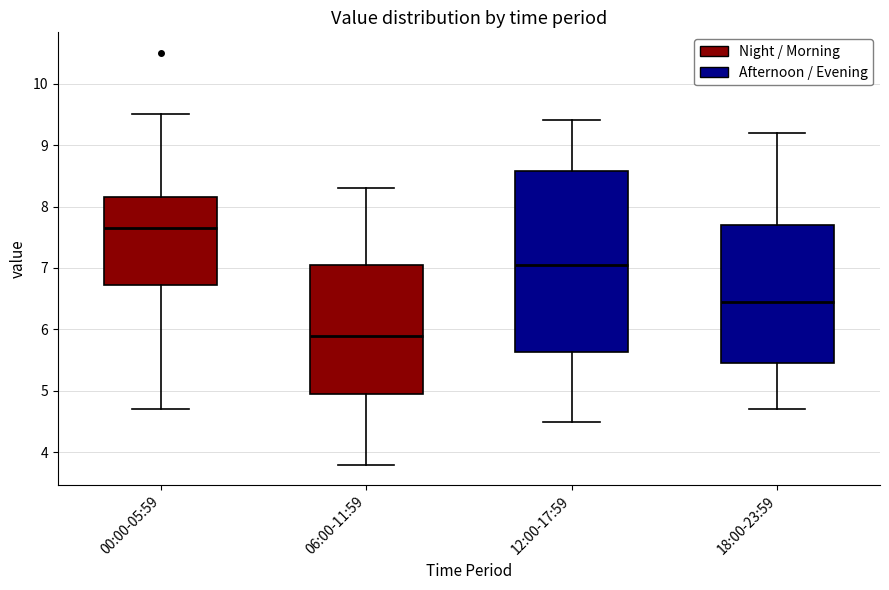

Reading left to right, transcribe this box plot: for each box, give where its median line is, the range the box spans, and where its two whiskers end, as read against the y-axis. The values are not printed on the chart, so give them approximately, as read against the axis.

00:00-05:59: median 7.7, box 6.7 to 8.2, whiskers 4.7 to 9.5
06:00-11:59: median 5.9, box 5.0 to 7.1, whiskers 3.8 to 8.3
12:00-17:59: median 7.1, box 5.6 to 8.6, whiskers 4.5 to 9.4
18:00-23:59: median 6.5, box 5.5 to 7.7, whiskers 4.7 to 9.2